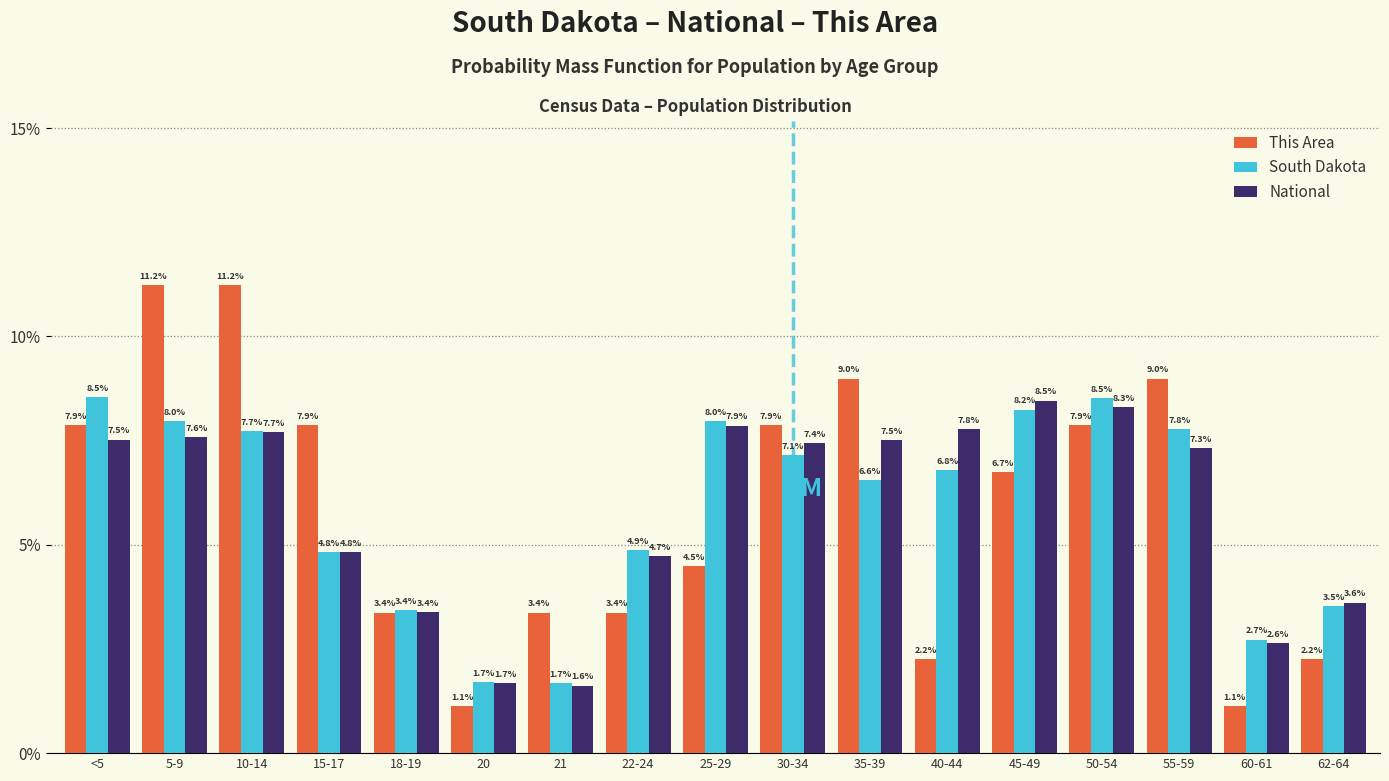

Reading right to left, transcribe all the data shown in this chart.

This Area: 2.2	1.1	9.0	7.9	6.7	2.2	9.0	7.9	4.5	3.4	3.4	1.1	3.4	7.9	11.2	11.2	7.9
South Dakota: 3.5	2.7	7.8	8.5	8.2	6.8	6.6	7.1	8.0	4.9	1.7	1.7	3.4	4.8	7.7	8.0	8.5
National: 3.6	2.6	7.3	8.3	8.5	7.8	7.5	7.4	7.9	4.7	1.6	1.7	3.4	4.8	7.7	7.6	7.5